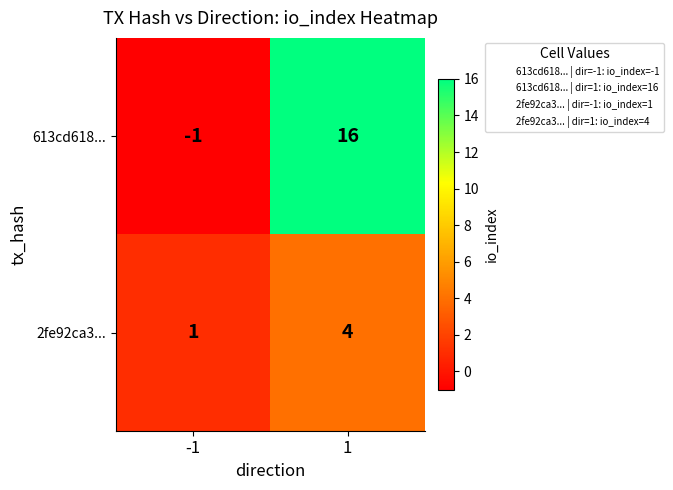

Read the 613cd618... value at 1.

16